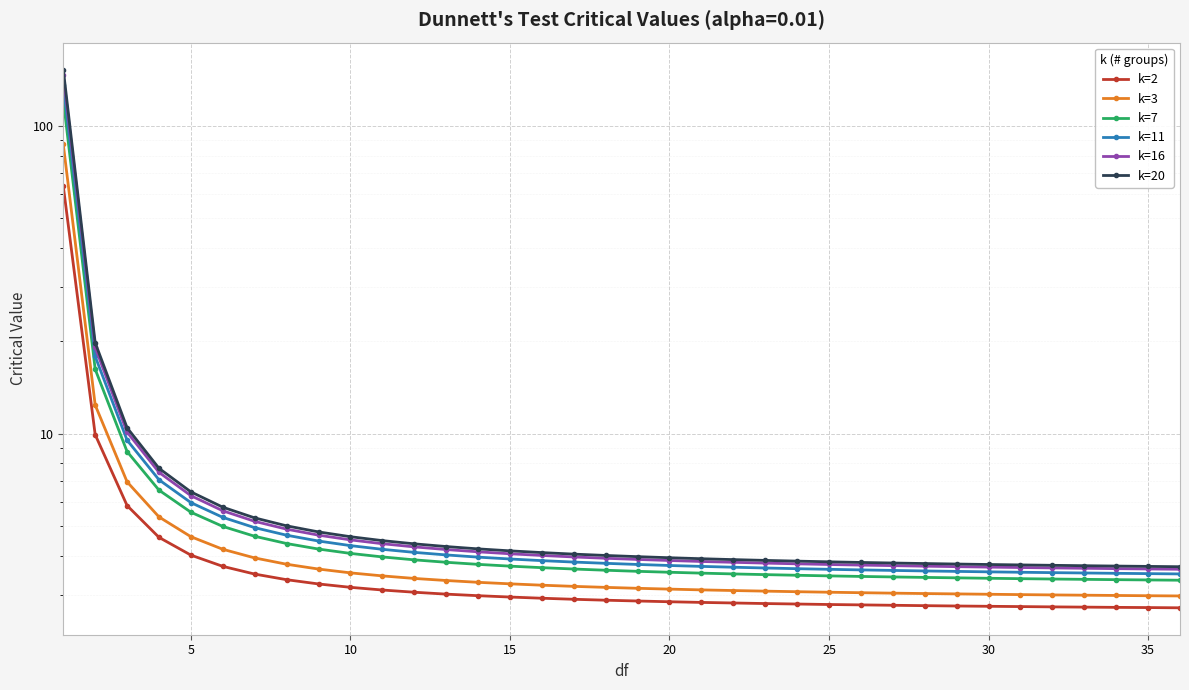

How many lines are shown in the chart?

6